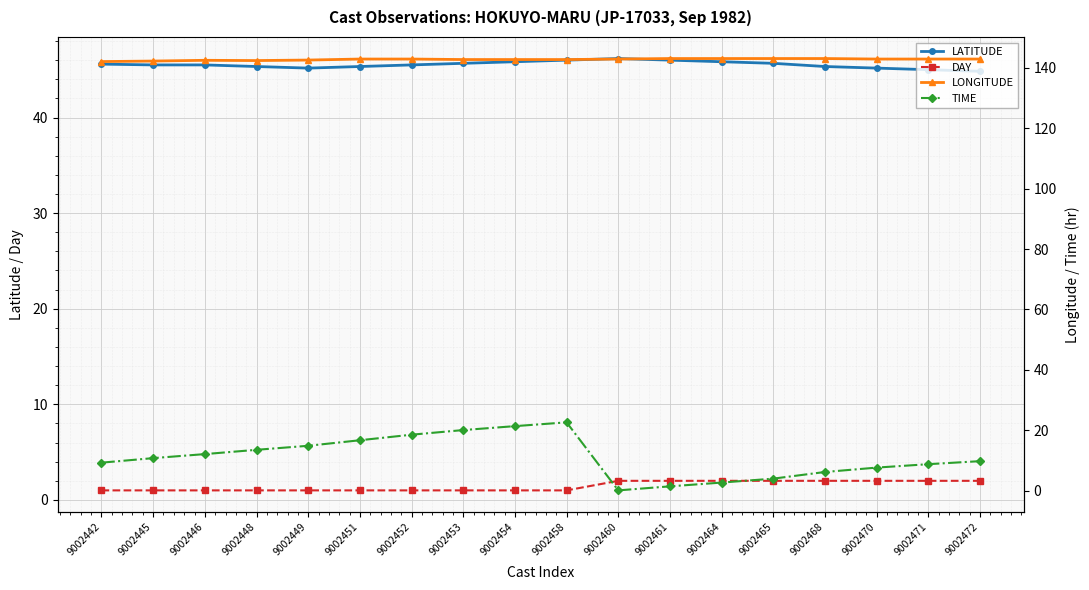

What is the value of the DAY point at the 14th from the left?

2.0